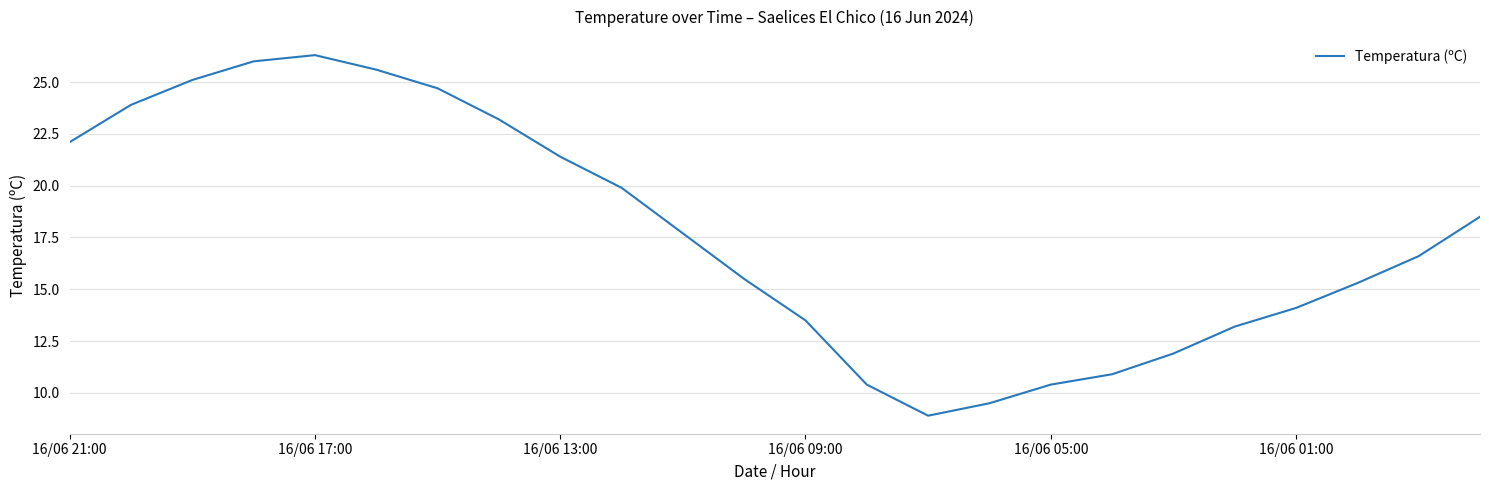

Reading right to left, transcribe all the data shown in this chart.

18.5	16.6	15.3	14.1	13.2	11.9	10.9	10.4	9.5	8.9	10.4	13.5	15.5	17.7	19.9	21.4	23.2	24.7	25.6	26.3	26.0	25.1	23.9	22.1